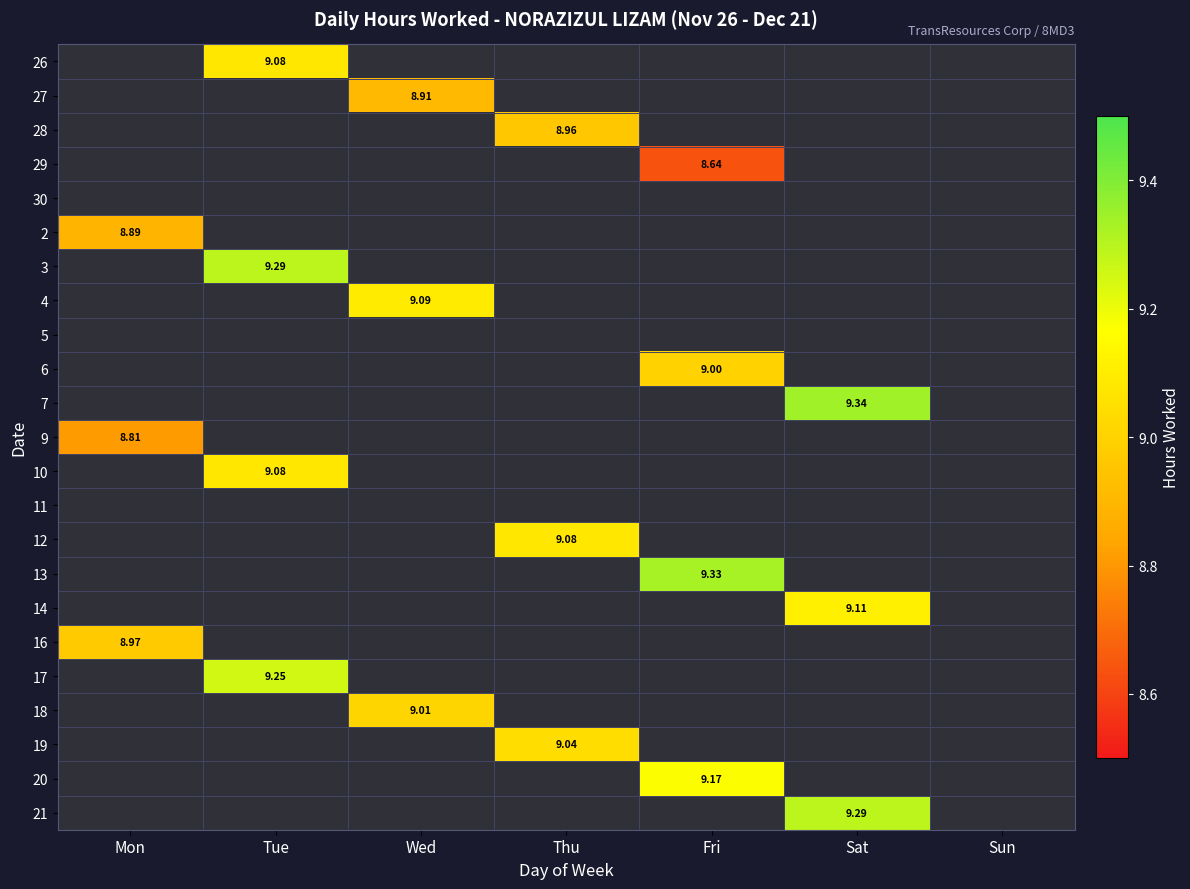

What is the sum of all 9 values?

8.8